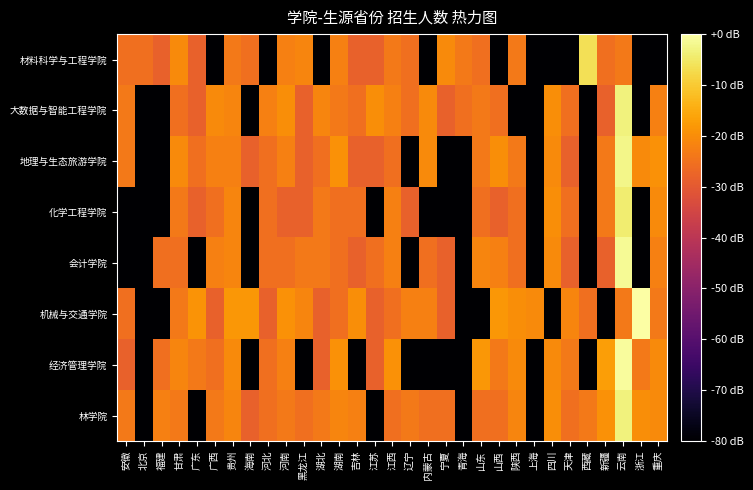

Which series has the widest spread of values?

机械与交通学院